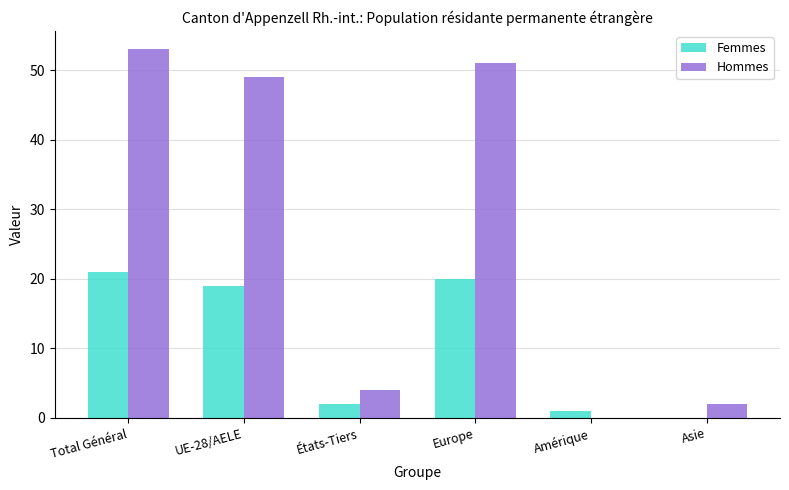

What is the maximum value for Hommes?

53